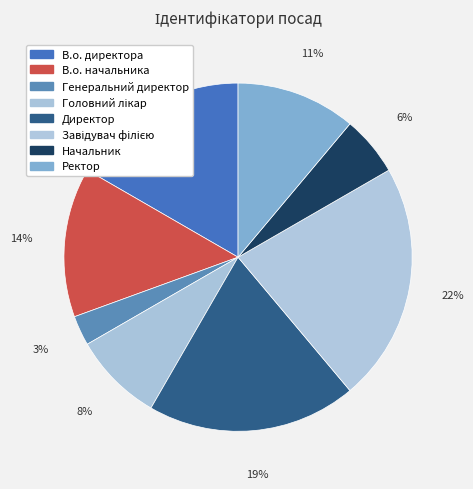

How many segments does this pie chart have?

8